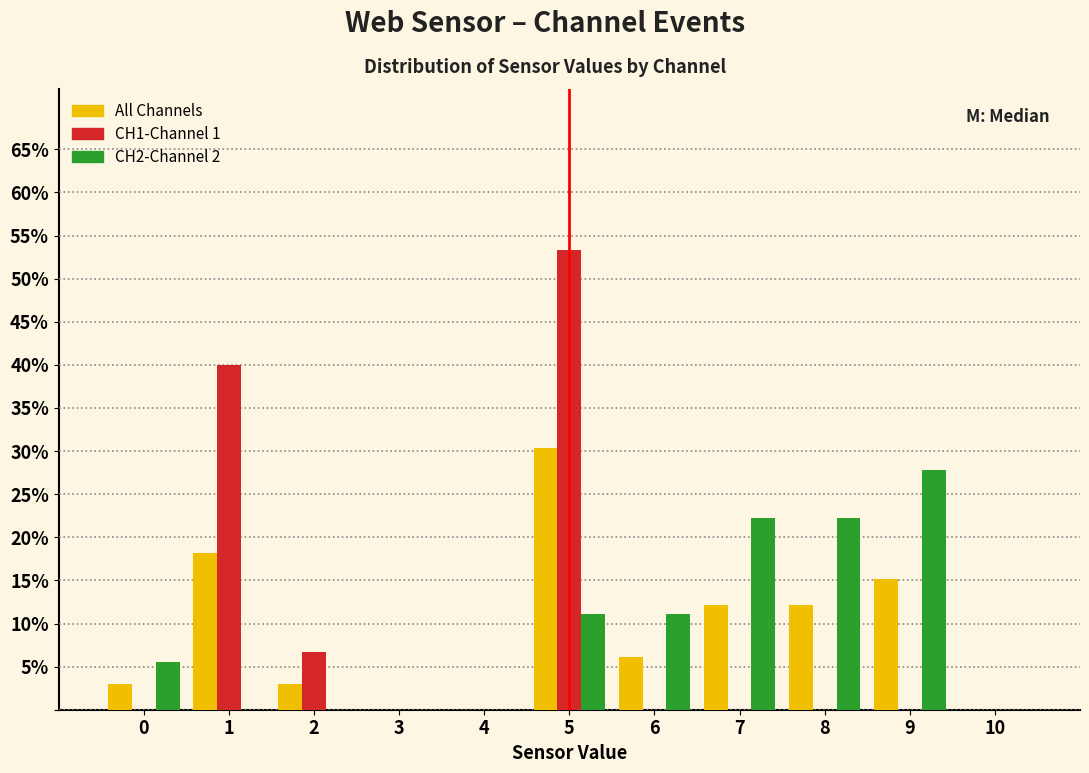

Reading left to right, list every range on the x-axis with the height of the bar of each series over it. The values are not printed on the chart, so give them approximately, as read against the axis.

-0.5 to 0.5: All Channels=3.0	CH1-Channel 1=0	CH2-Channel 2=5.5
0.5 to 1.5: All Channels=18.0	CH1-Channel 1=40.0	CH2-Channel 2=0
1.5 to 2.5: All Channels=3.0	CH1-Channel 1=6.5	CH2-Channel 2=0
2.5 to 3.5: All Channels=0	CH1-Channel 1=0	CH2-Channel 2=0
3.5 to 4.5: All Channels=0	CH1-Channel 1=0	CH2-Channel 2=0
4.5 to 5.5: All Channels=30.5	CH1-Channel 1=53.5	CH2-Channel 2=11.0
5.5 to 6.5: All Channels=6.0	CH1-Channel 1=0	CH2-Channel 2=11.0
6.5 to 7.5: All Channels=12.0	CH1-Channel 1=0	CH2-Channel 2=22.0
7.5 to 8.5: All Channels=12.0	CH1-Channel 1=0	CH2-Channel 2=22.0
8.5 to 9.5: All Channels=15.0	CH1-Channel 1=0	CH2-Channel 2=28.0
9.5 to 10.5: All Channels=0	CH1-Channel 1=0	CH2-Channel 2=0